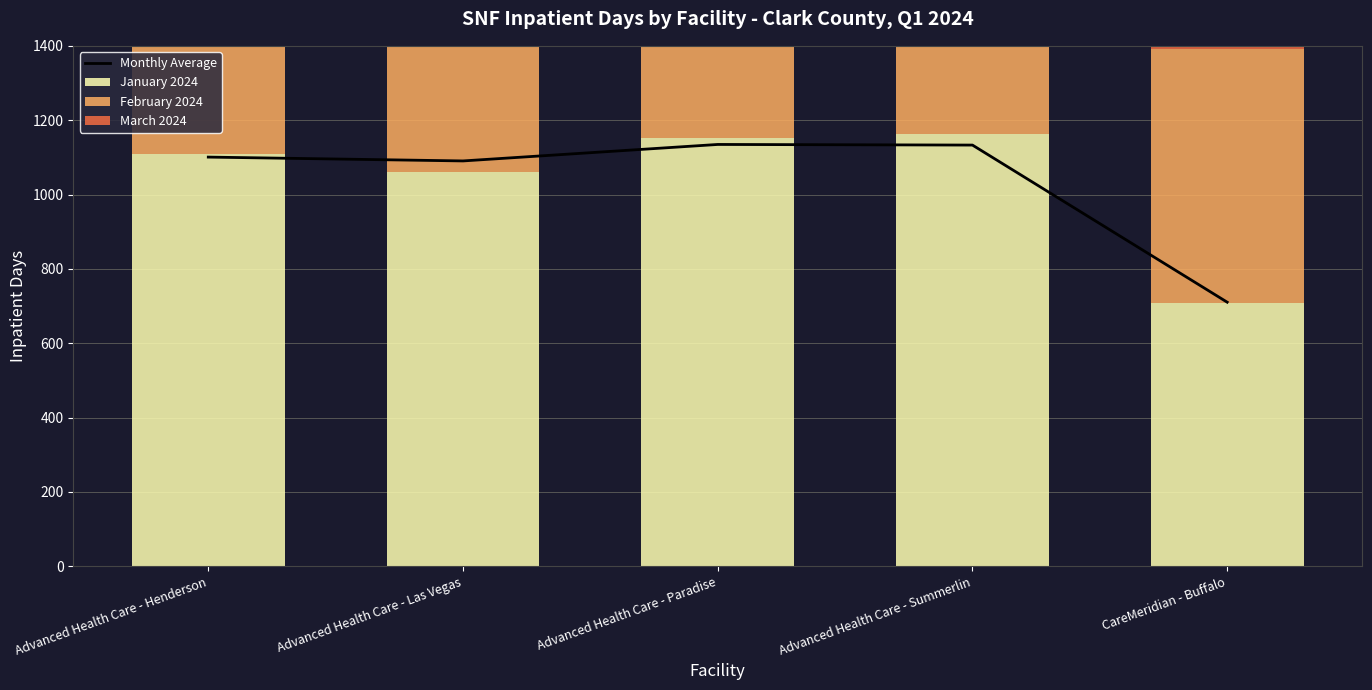

What is the difference between the February 2024 values at Advanced Health Care - Henderson and Advanced Health Care - Summerlin?

30.0